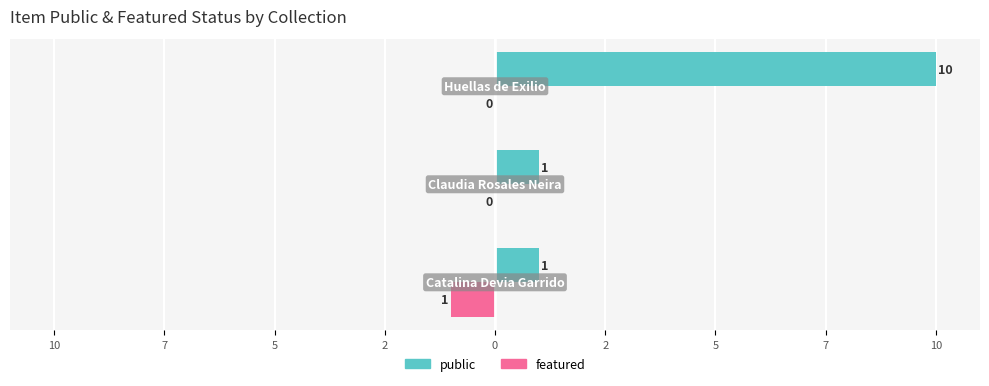

What are all the series names shown in the legend?

public, featured